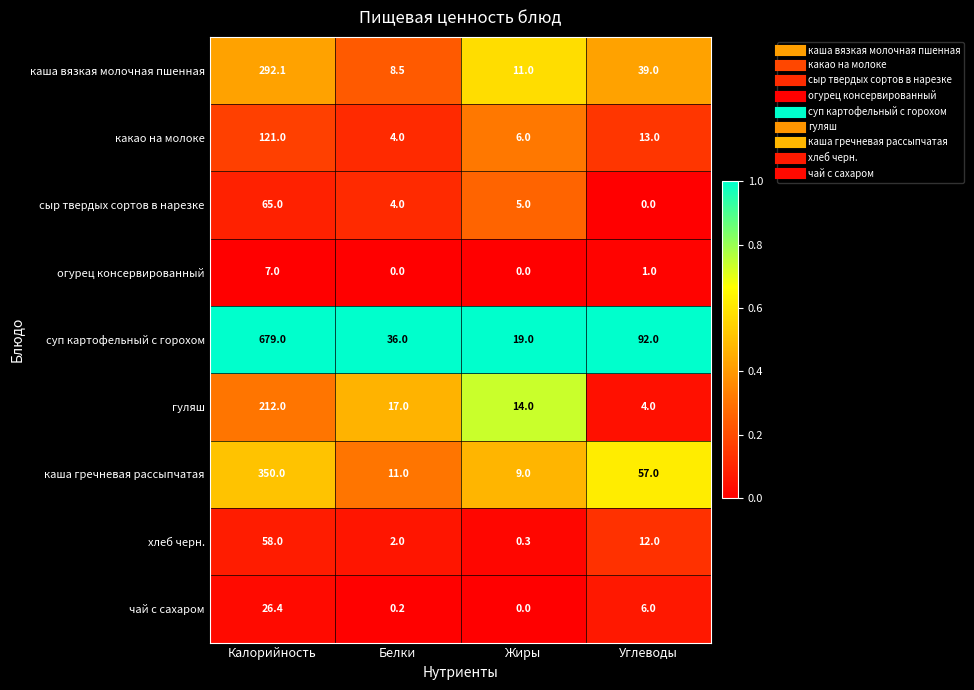

Rank the categories by сыр твердых сортов в нарезке value from highest to lowest.

Калорийность, Жиры, Белки, Углеводы